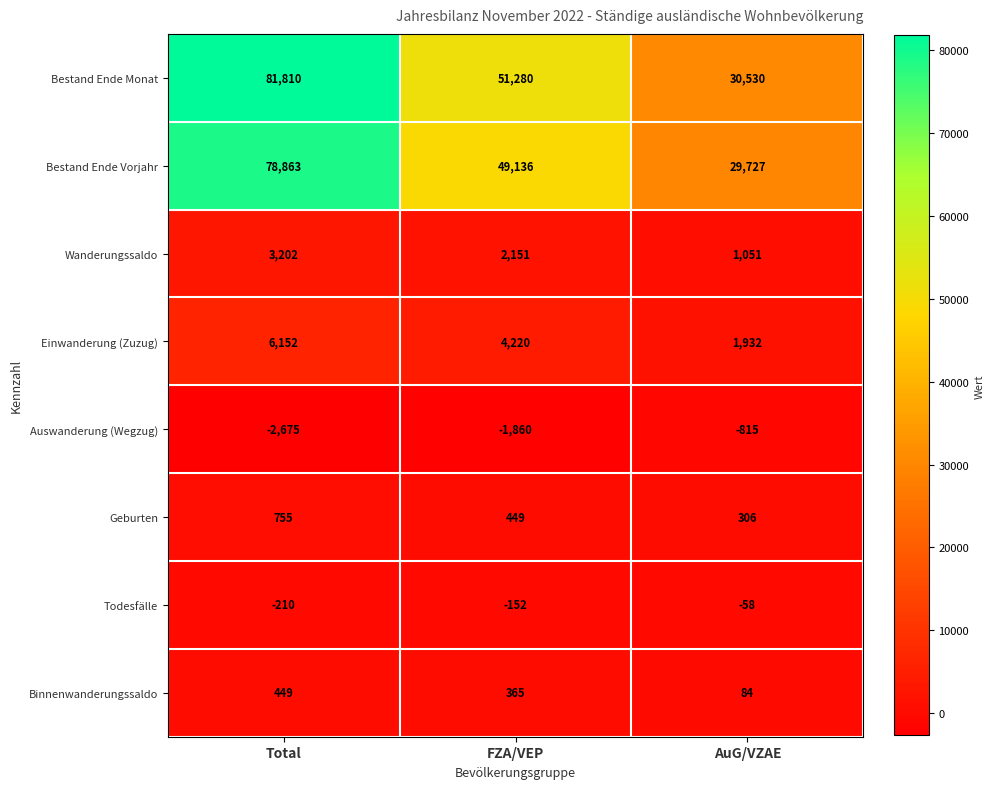

Reading left to right, list all the values displayed in this chart.

Bestand Ende Monat: Total=81810	FZA/VEP=51280	AuG/VZAE=30530
Bestand Ende Vorjahr: Total=78863	FZA/VEP=49136	AuG/VZAE=29727
Wanderungssaldo: Total=3202	FZA/VEP=2151	AuG/VZAE=1051
Einwanderung (Zuzug): Total=6152	FZA/VEP=4220	AuG/VZAE=1932
Auswanderung (Wegzug): Total=-2675	FZA/VEP=-1860	AuG/VZAE=-815
Geburten: Total=755	FZA/VEP=449	AuG/VZAE=306
Todesfälle: Total=-210	FZA/VEP=-152	AuG/VZAE=-58
Binnenwanderungssaldo: Total=449	FZA/VEP=365	AuG/VZAE=84